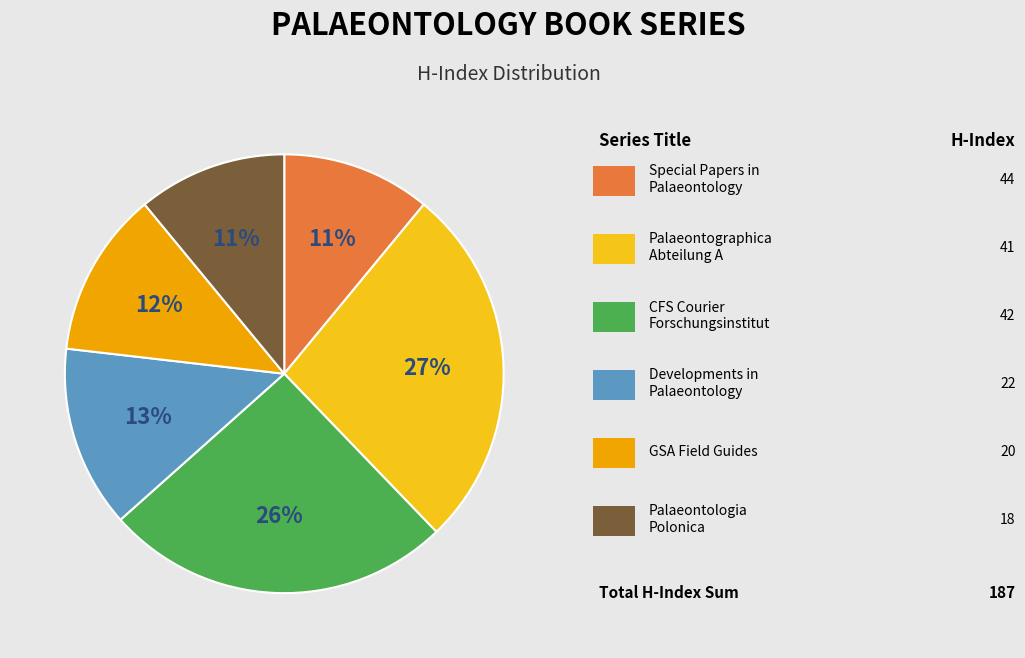

Does any single category account for the majority?

No